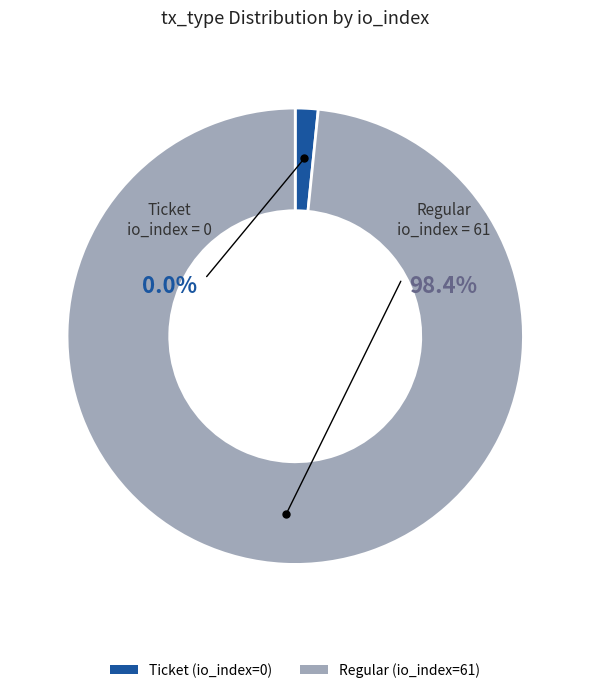

The Regular (io_index=61) slice represents 99% of the pie. True or false?

False